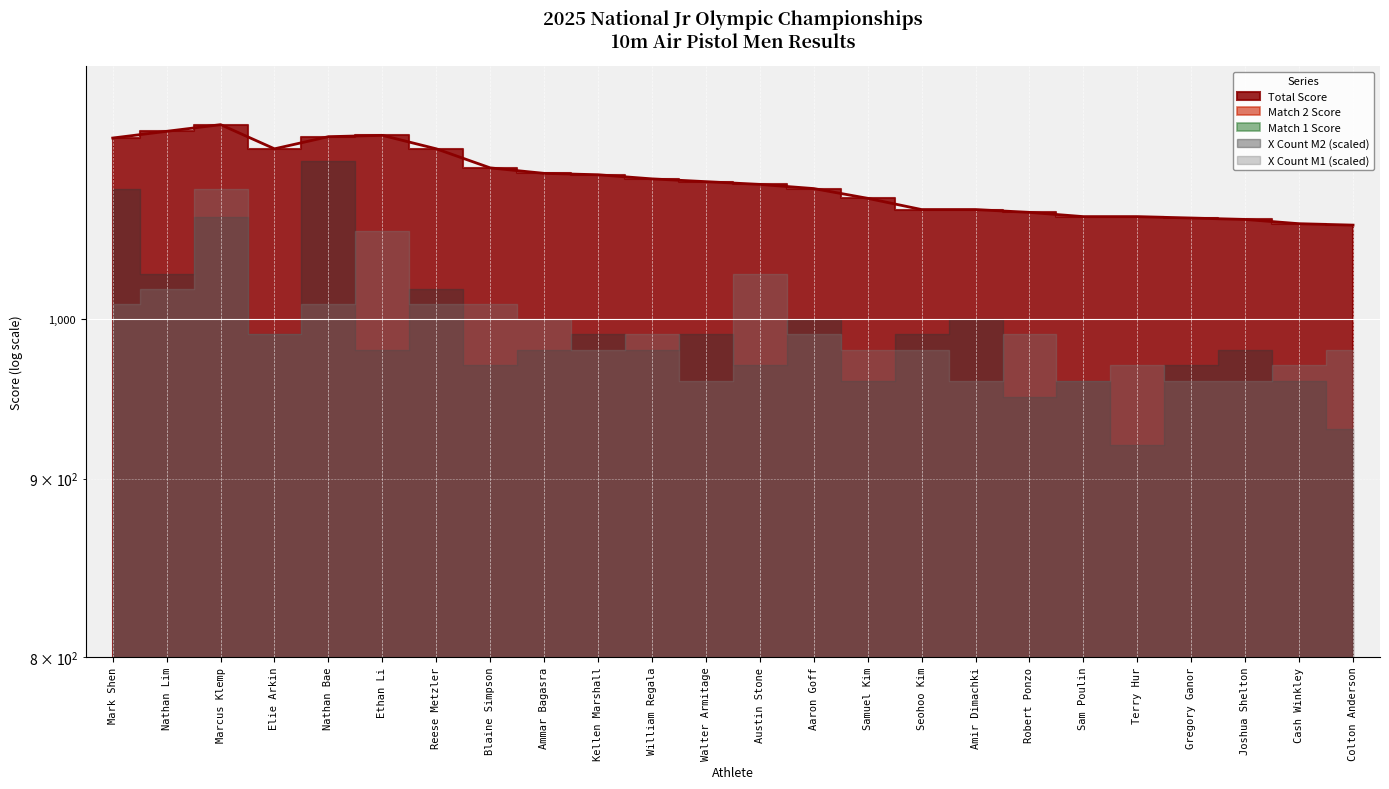

Is it true that Match 2 Score equals 526 at Colton Anderson?

True